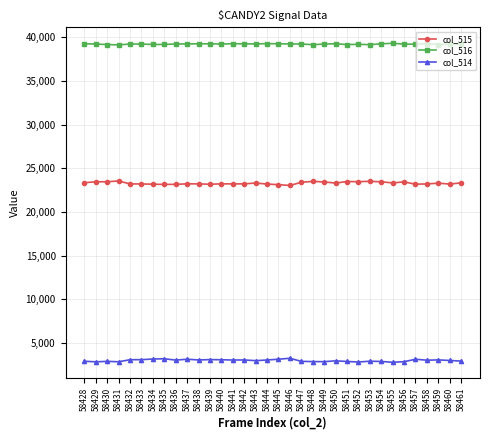

True or false: col_516 has more than 0 interior local peaks.

True